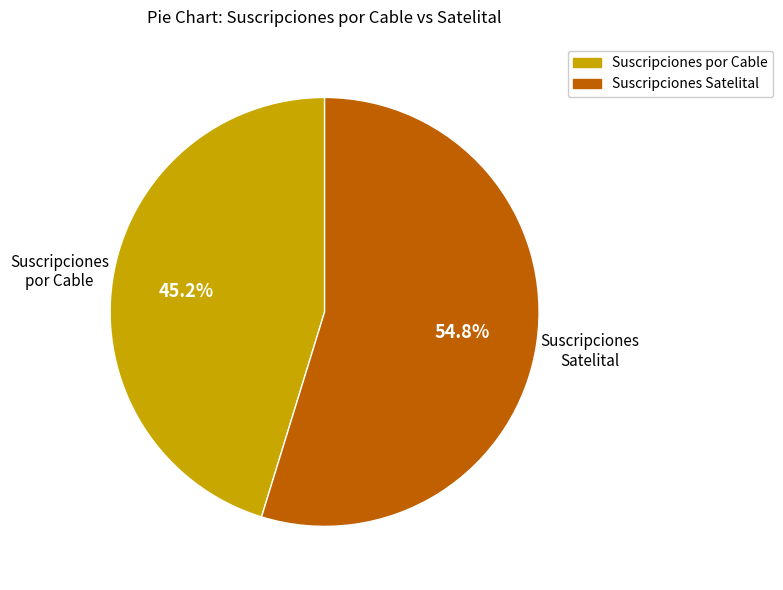

Is there a majority slice in this chart?

Yes